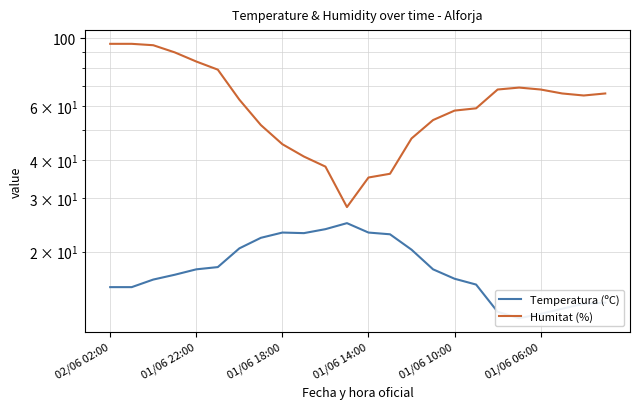

How many data points in Temperatura (ºC) are above 17?

12